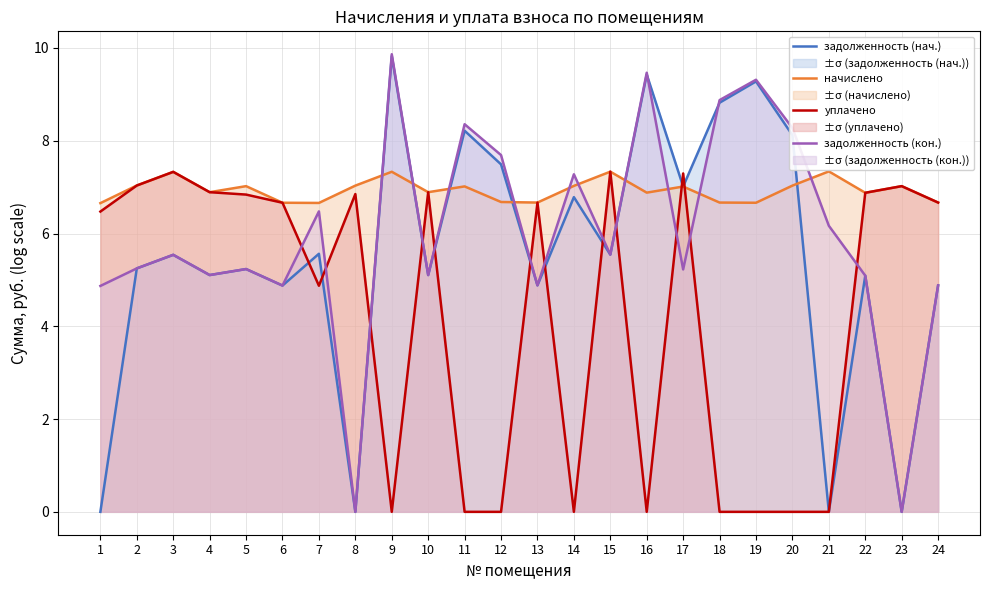

True or false: начислено and задолженность (нач.) cross at least once.

True